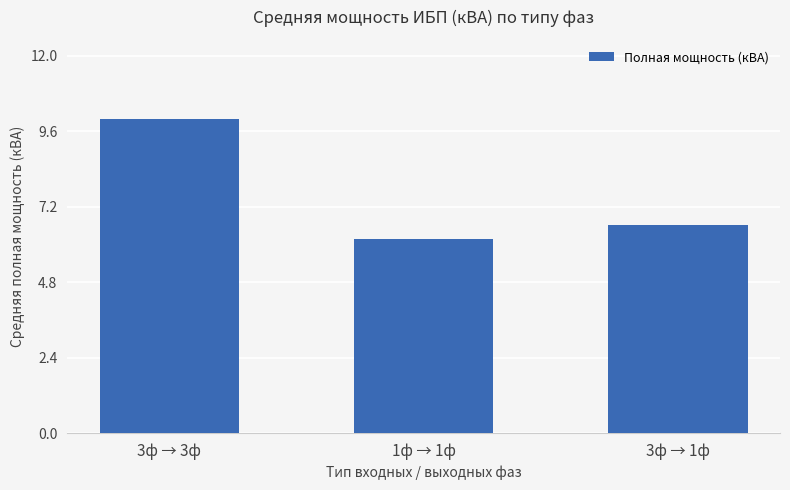

Which label corresponds to the smallest value in the chart?

1ф → 1ф